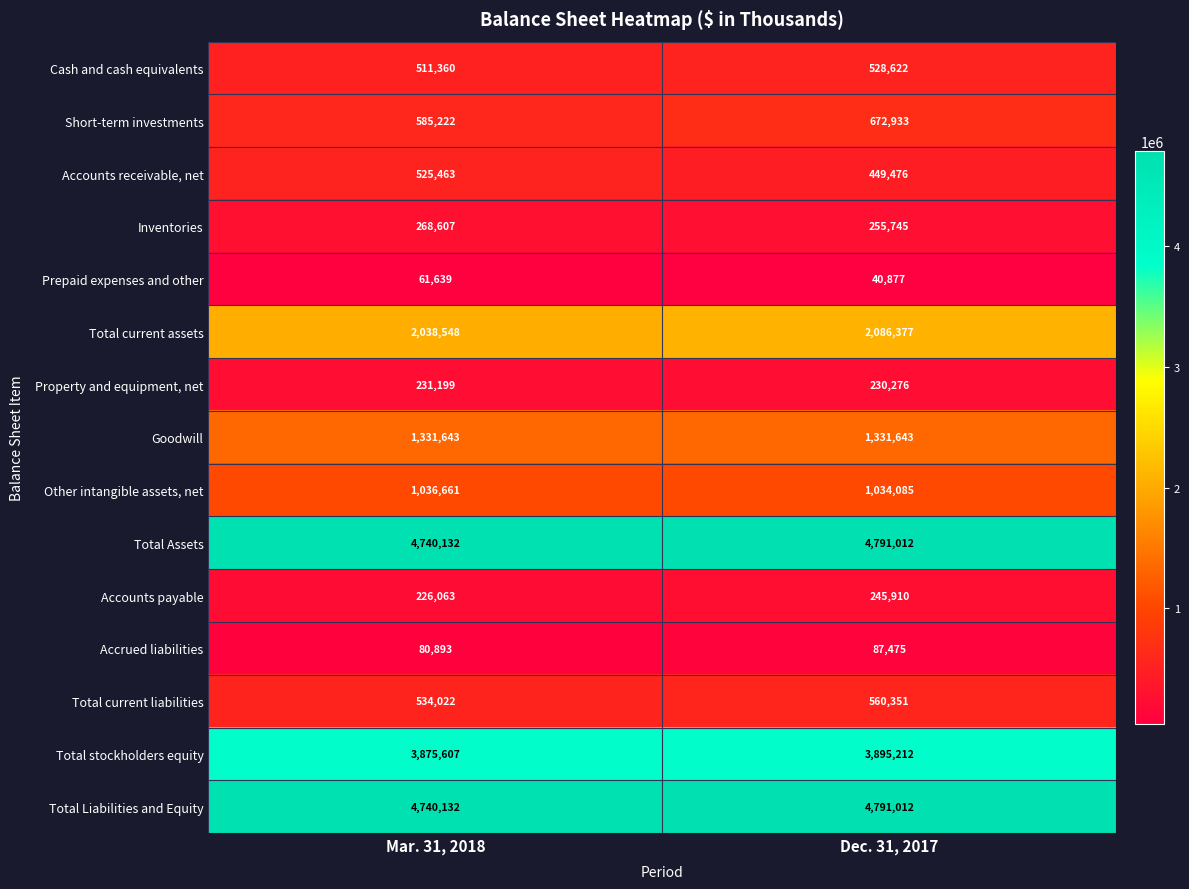

Read the Total current assets value at Mar. 31, 2018.

2038548